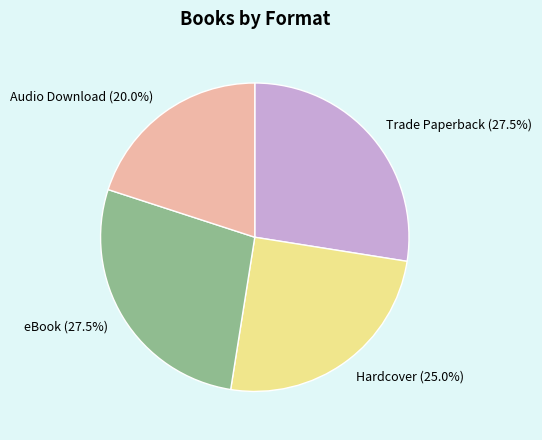

To the nearest percent, what portion does Hardcover represent?

25%